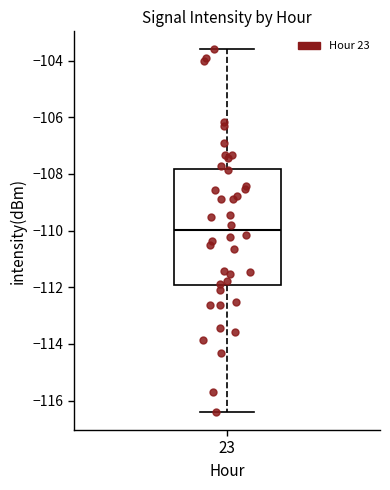

Transcribe this box plot: give where the median line is, the range the box spans, and where the two whiskers end, as read against the y-axis. The values are not printed on the chart, so give them approximately, as read against the axis.

median -110.0, box -112.0 to -107.8, whiskers -116.4 to -103.6